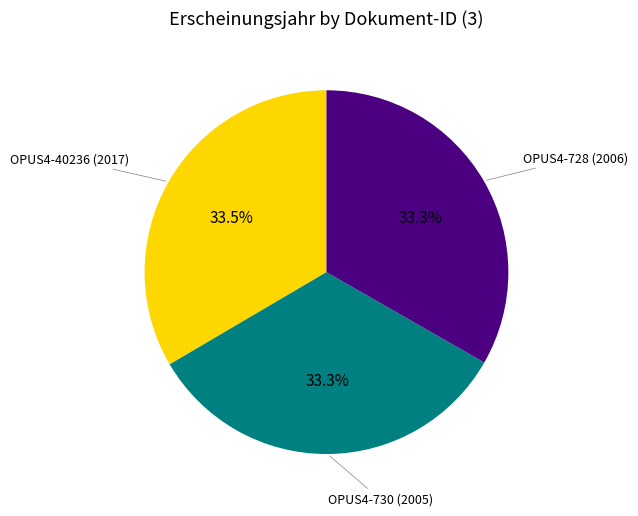

Does any single category account for the majority?

No